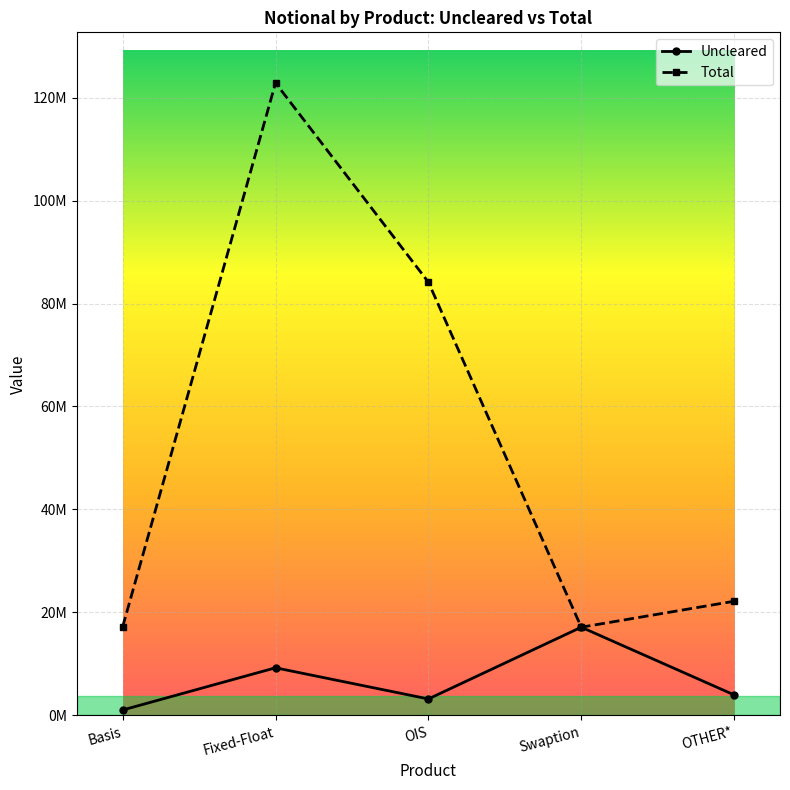

What value does the Total series have at OIS?

84151263